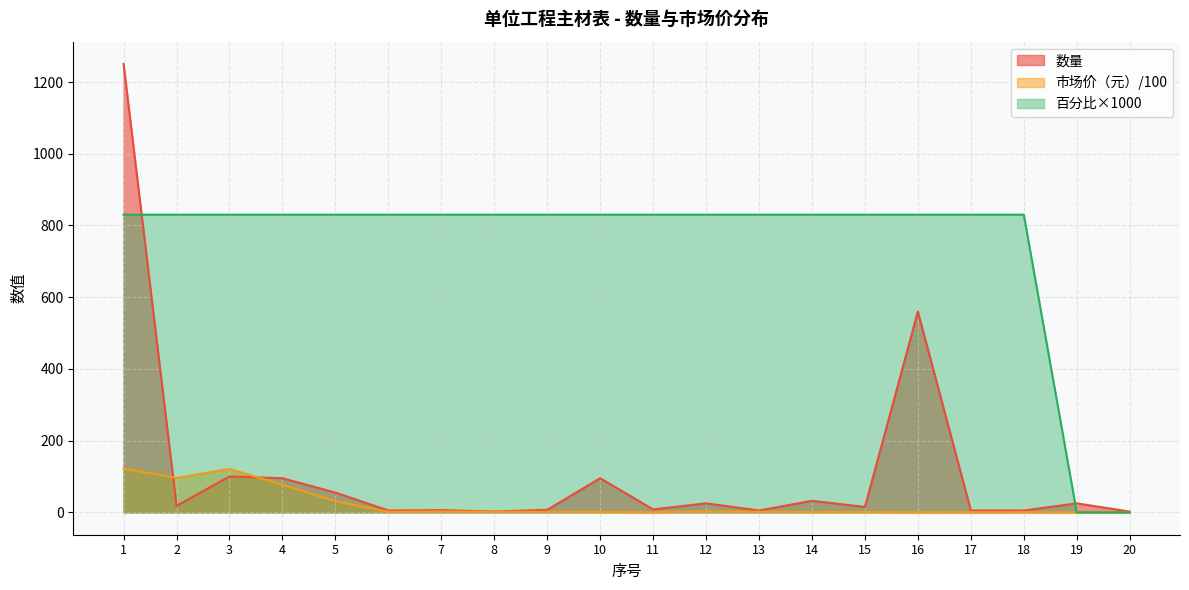

Where is 市场价（元） nearest to the value 61?

4